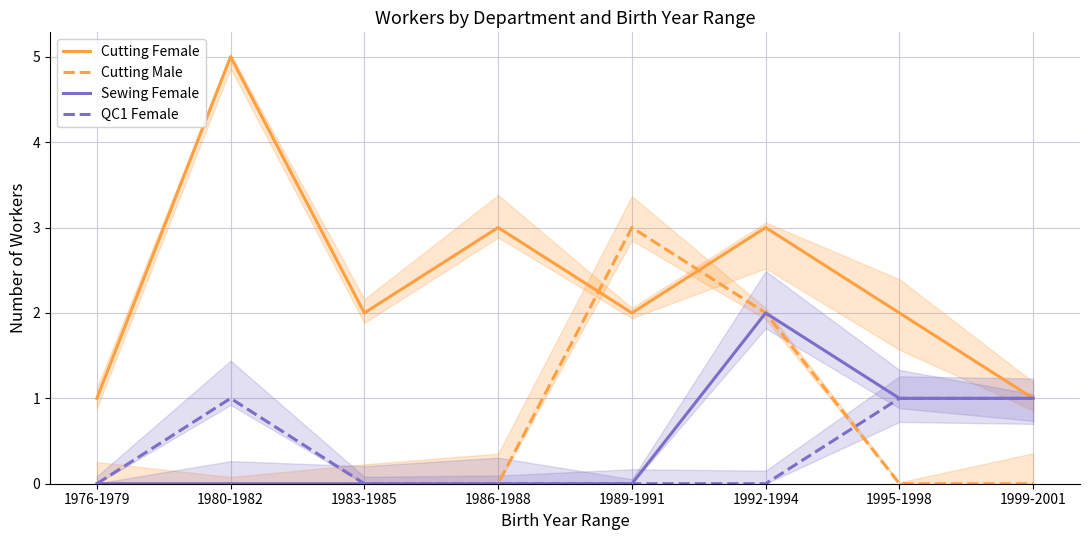

Is it true that Cutting Male equals 0 at 1986-1988?

True